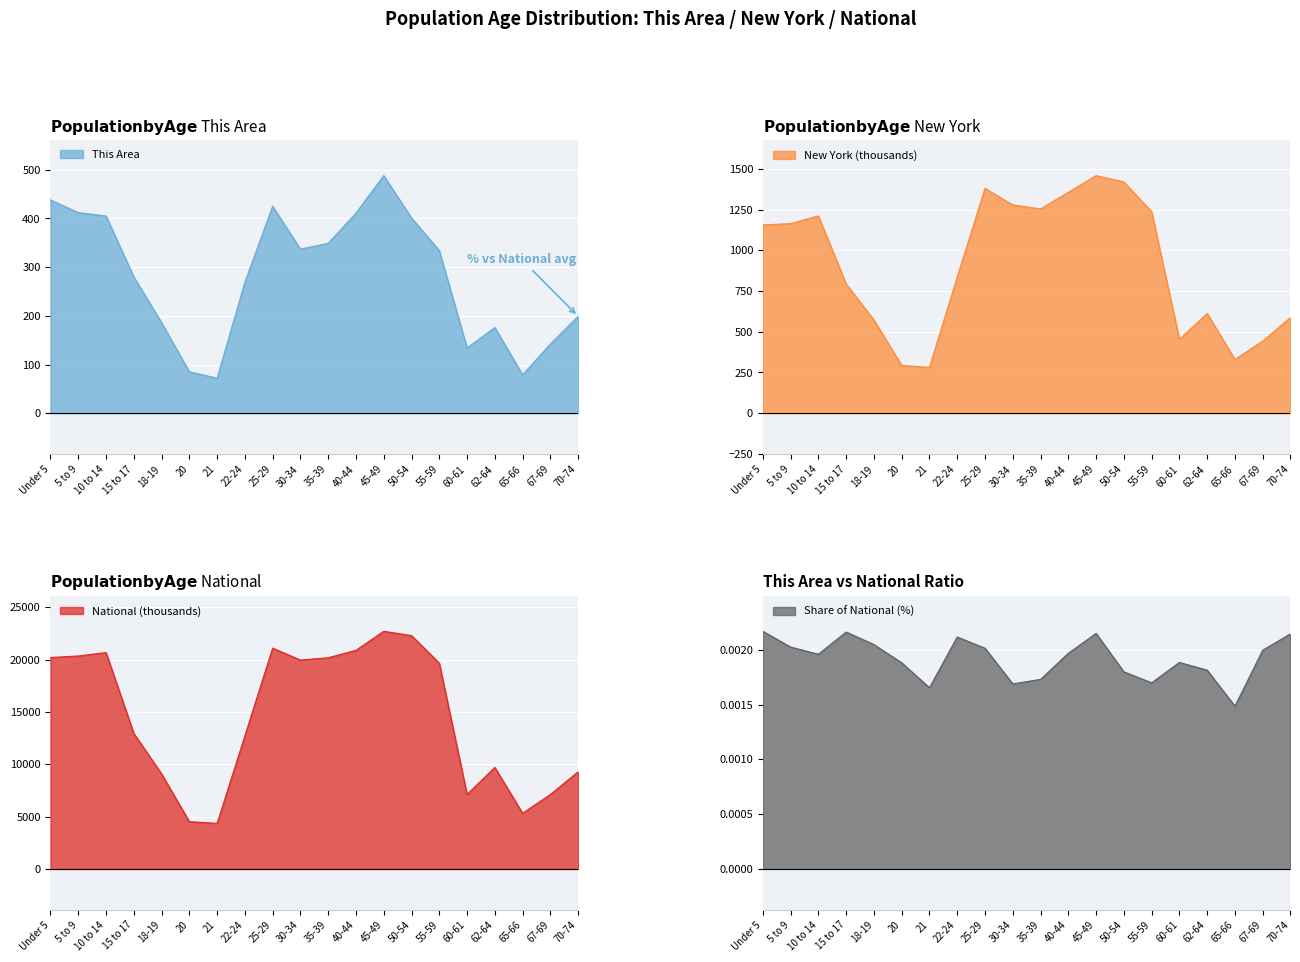

At which category is the sum across all series the highest?

45-49